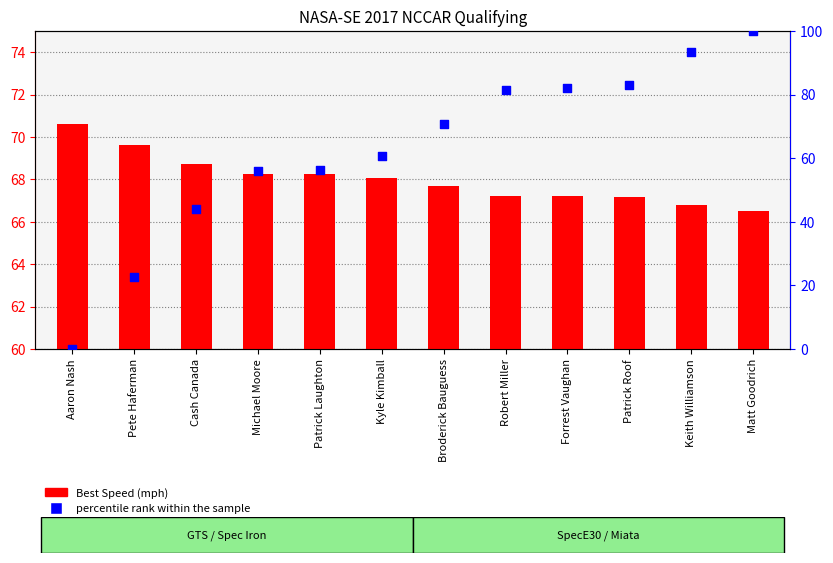

At how many categories does at least one series exceed 93?

2